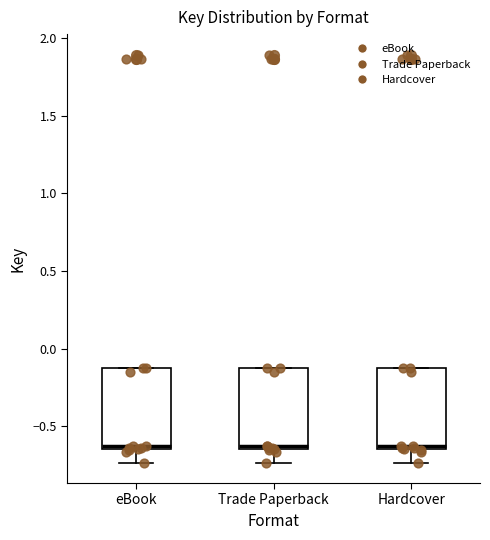

Reading left to right, transcribe this box plot: for each box, give where its median line is, the range the box spans, and where its two whiskers end, as read against the y-axis. The values are not printed on the chart, so give them approximately, as read against the axis.

eBook: median -0.65 (just above the box's lower edge), box -0.65 to -0.10, whiskers -0.75 to -0.10
Trade Paperback: median -0.65 (just above the box's lower edge), box -0.65 to -0.10, whiskers -0.75 to -0.10
Hardcover: median -0.65 (just above the box's lower edge), box -0.65 to -0.10, whiskers -0.75 to -0.10